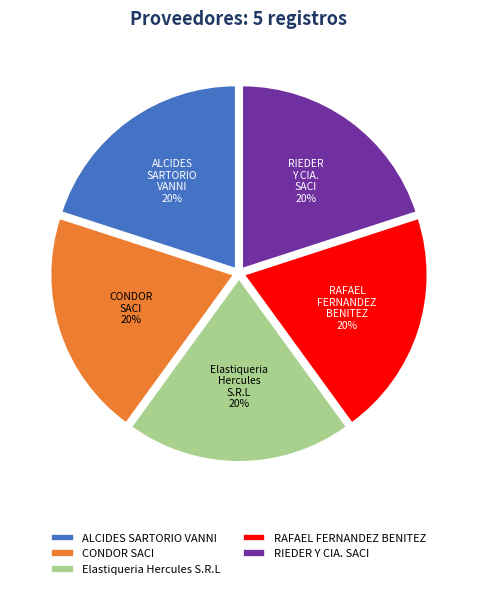

True or false: RAFAEL FERNANDEZ BENITEZ accounts for 20% of the total.

True